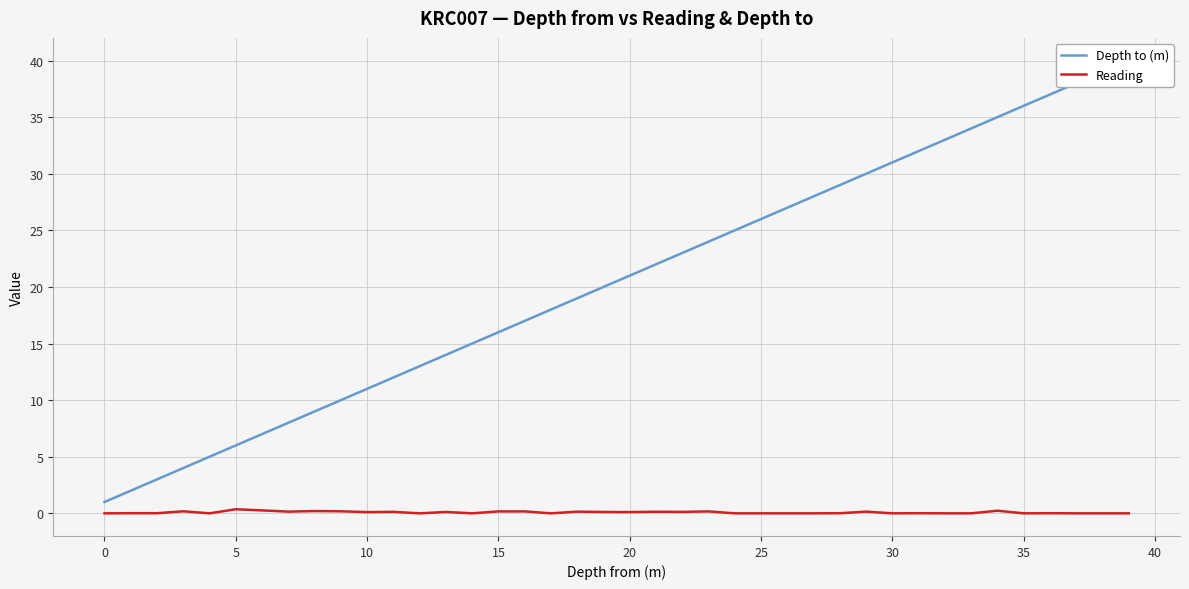

The Depth to (m) series shows 20.0 at 19. True or false?

True